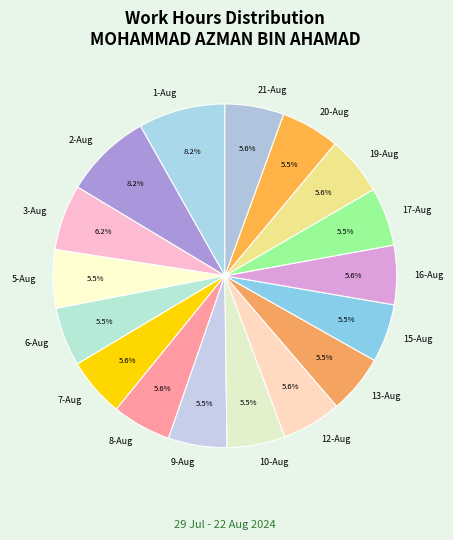

Is there any slice that represents more than half of the pie?

No